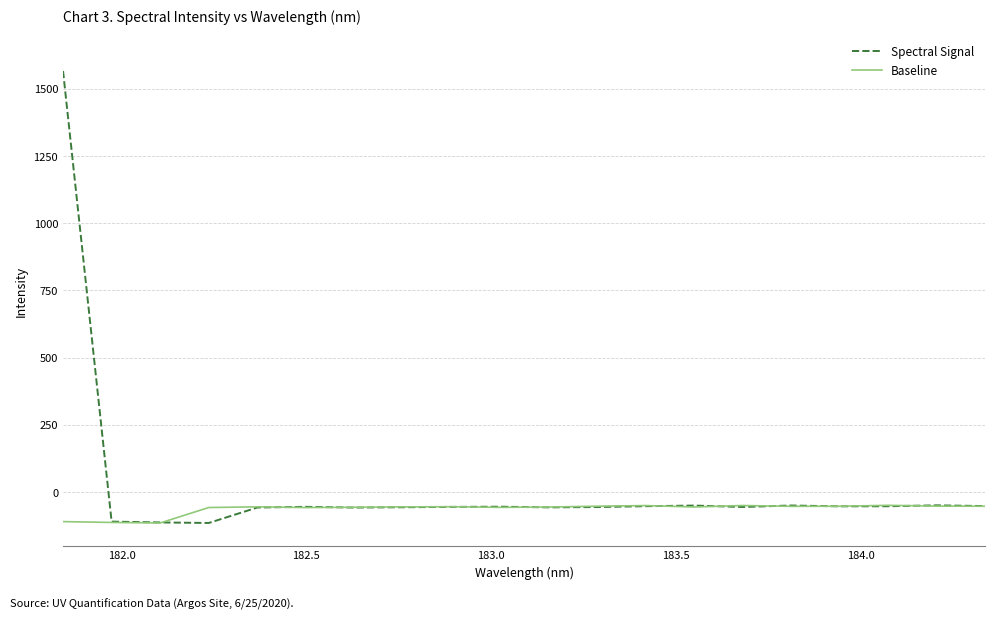

Which series has the largest total across all categories?

Spectral Signal